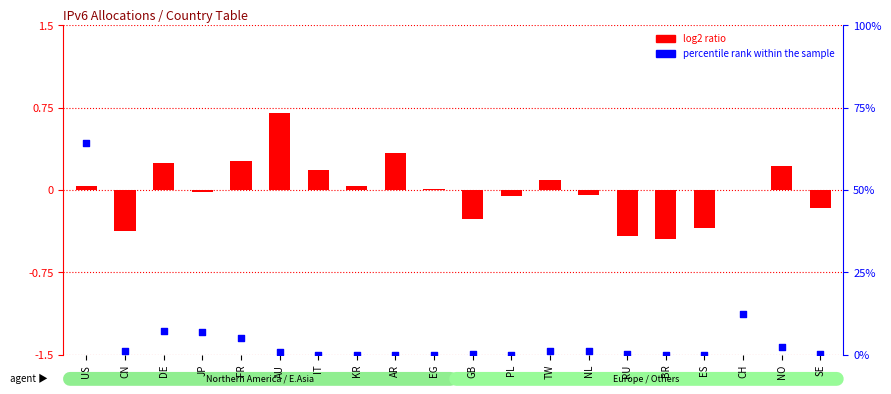

At which category is the sum across all series the highest?

US